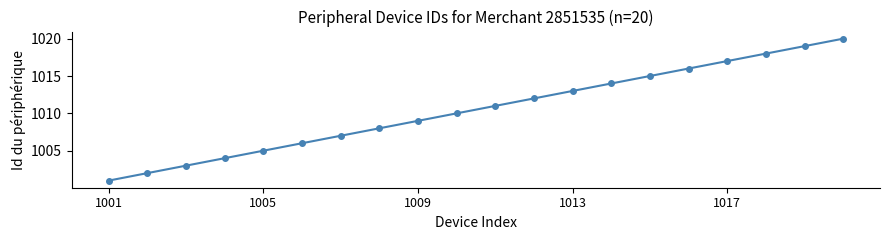

True or false: there are more than 2 points higher than both neighbors.

False